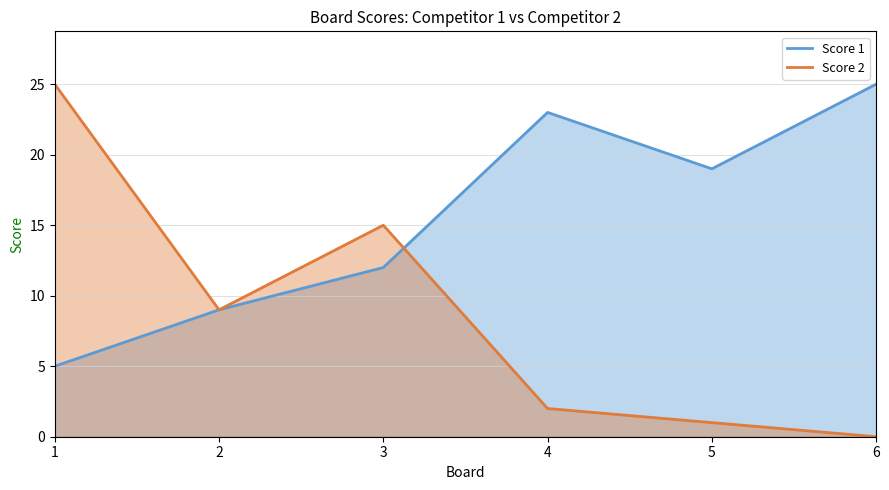

What is the average value of the Score 1 series?

16